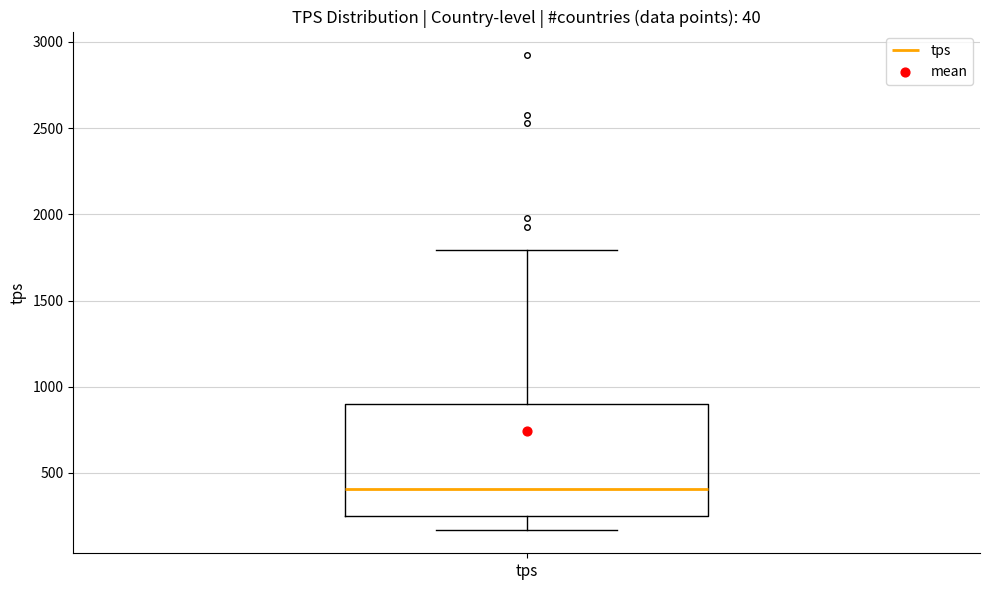

Transcribe this box plot: give where the median line is, the range the box spans, and where the two whiskers end, as read against the y-axis. The values are not printed on the chart, so give them approximately, as read against the axis.

median 400, box 250 to 900, whiskers 150 to 1800